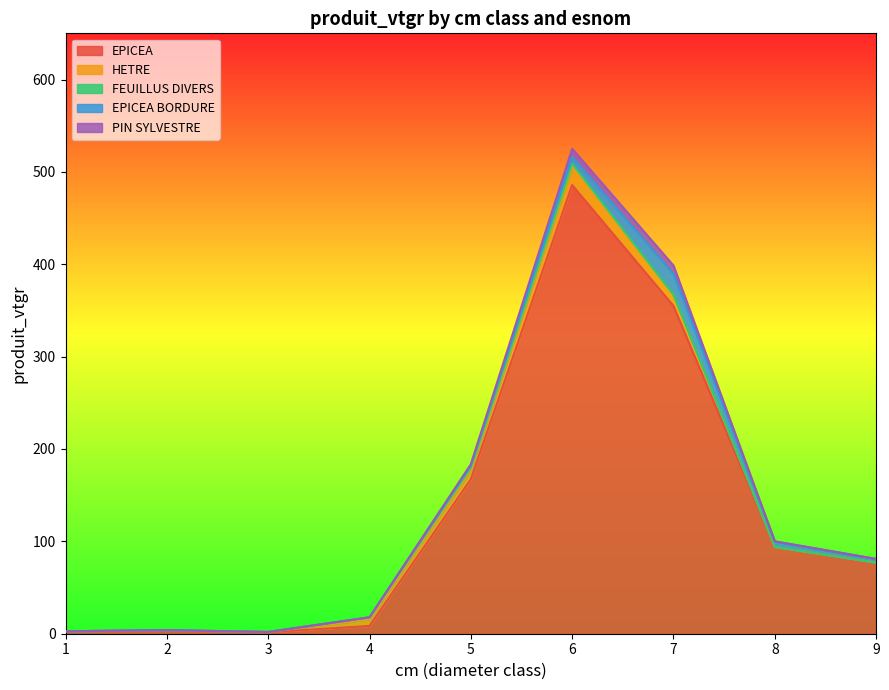

What is the highest value of the FEUILLUS DIVERS series?

3.3